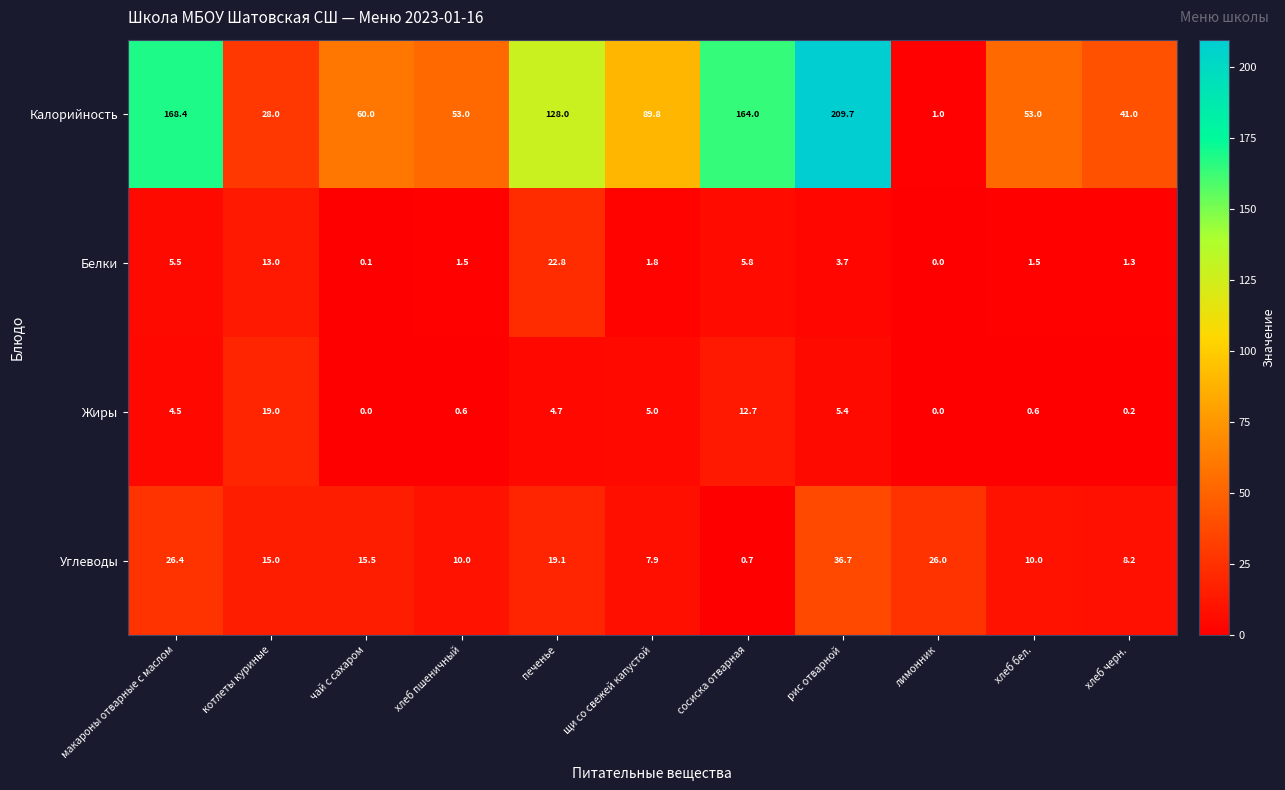

Between макароны отварные с маслом and хлеб пшеничный, which series saw the biggest shift?

Калорийность